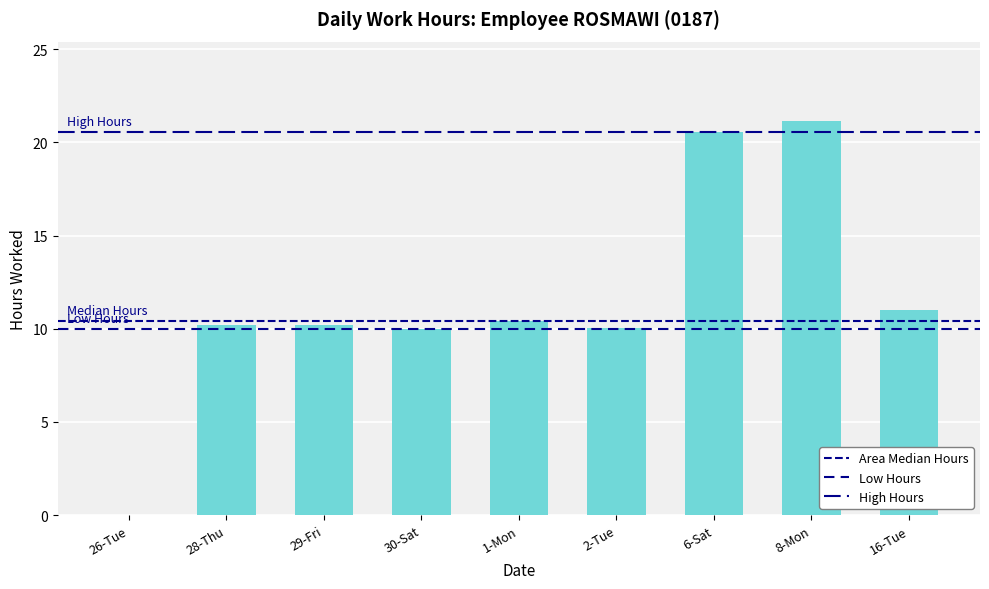

Which has a higher value, 28-Thu or 16-Tue?

16-Tue